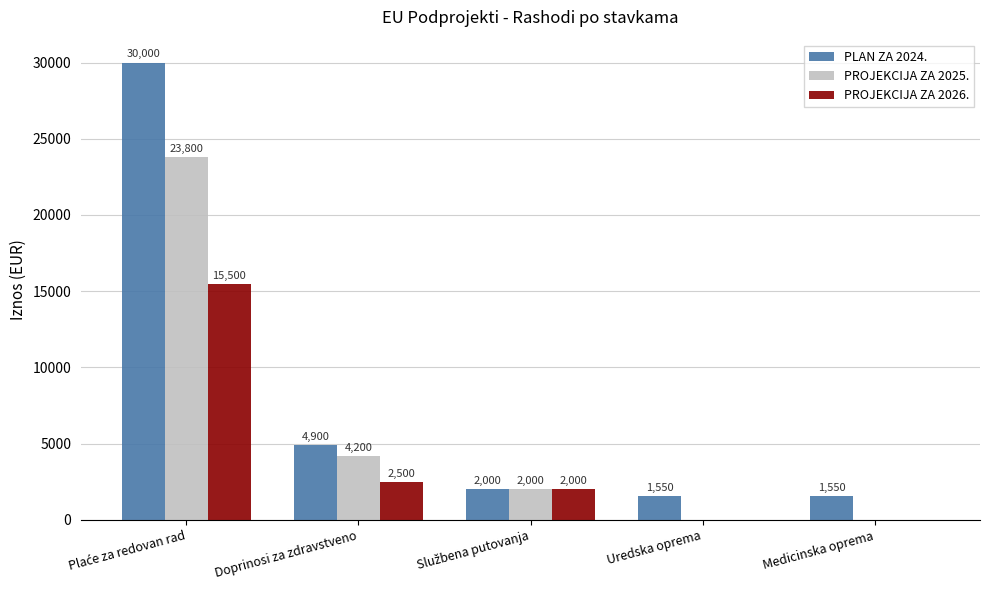

What is the highest value of the PROJEKCIJA ZA 2026. series?

15500